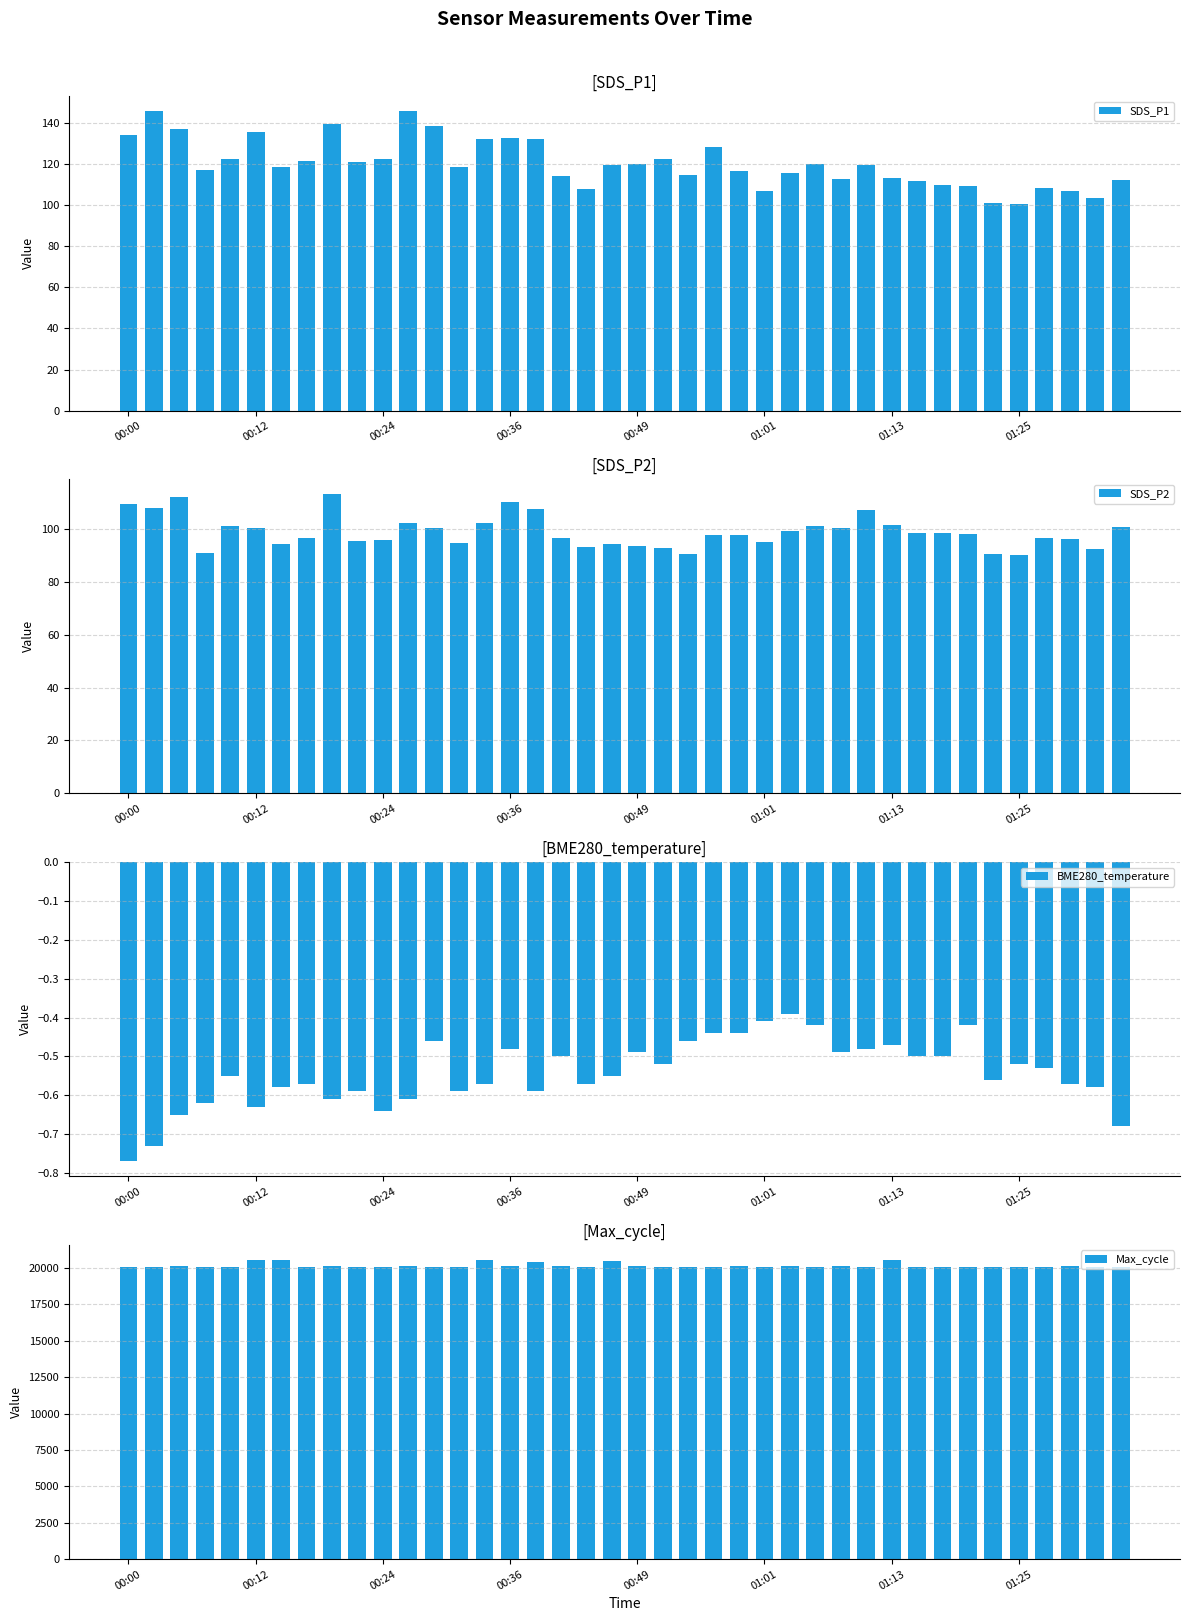

What is the difference between the maximum and minimum values in the SDS_P2 series?

23.0